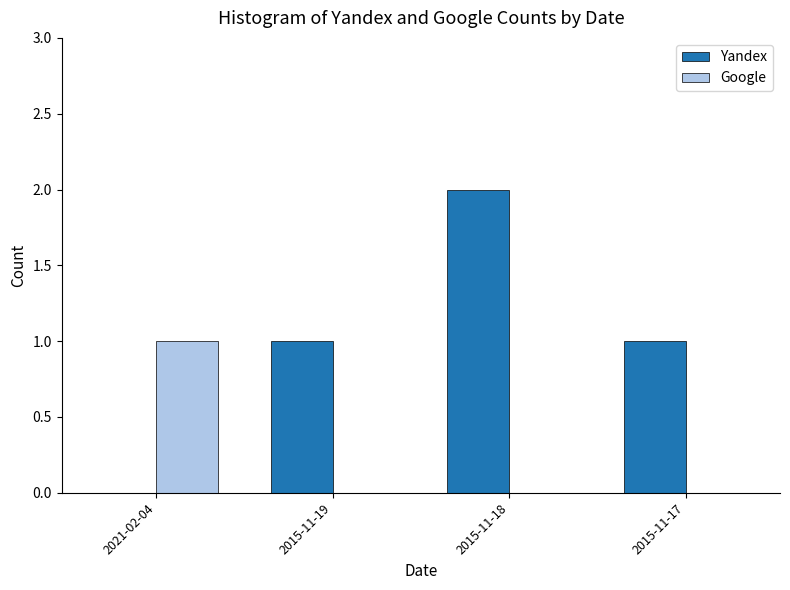

The value of Yandex at 2015-11-19 is 1. True or false?

True